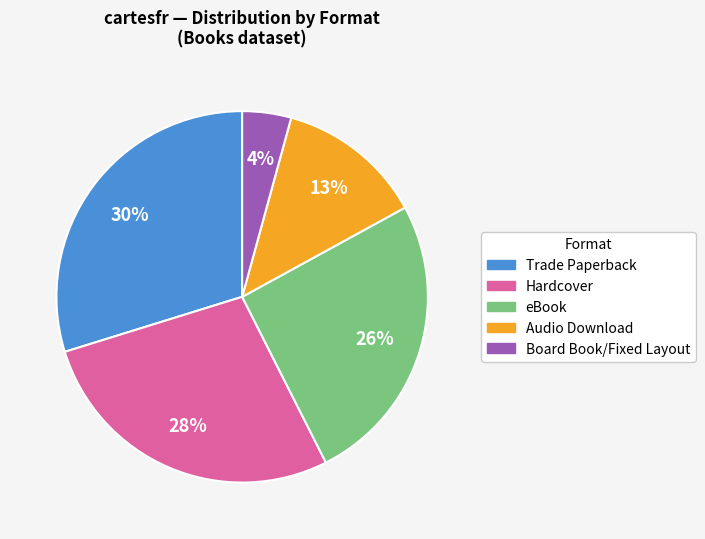

How many segments does this pie chart have?

5